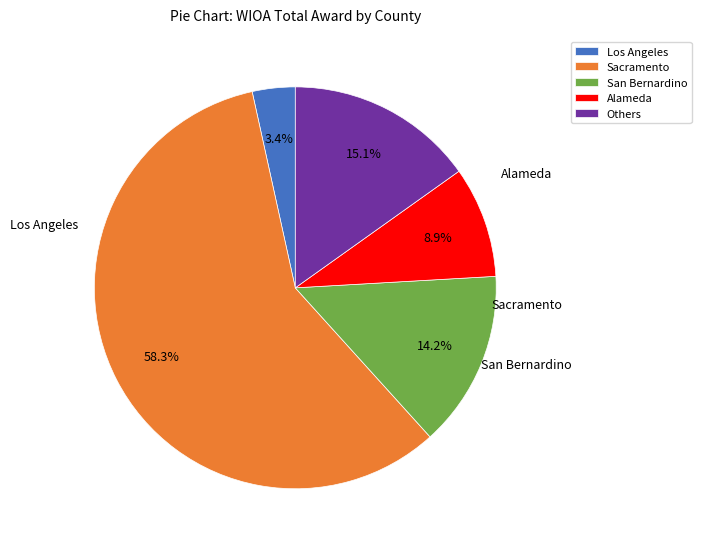

Is Los Angeles the majority of the pie?

No